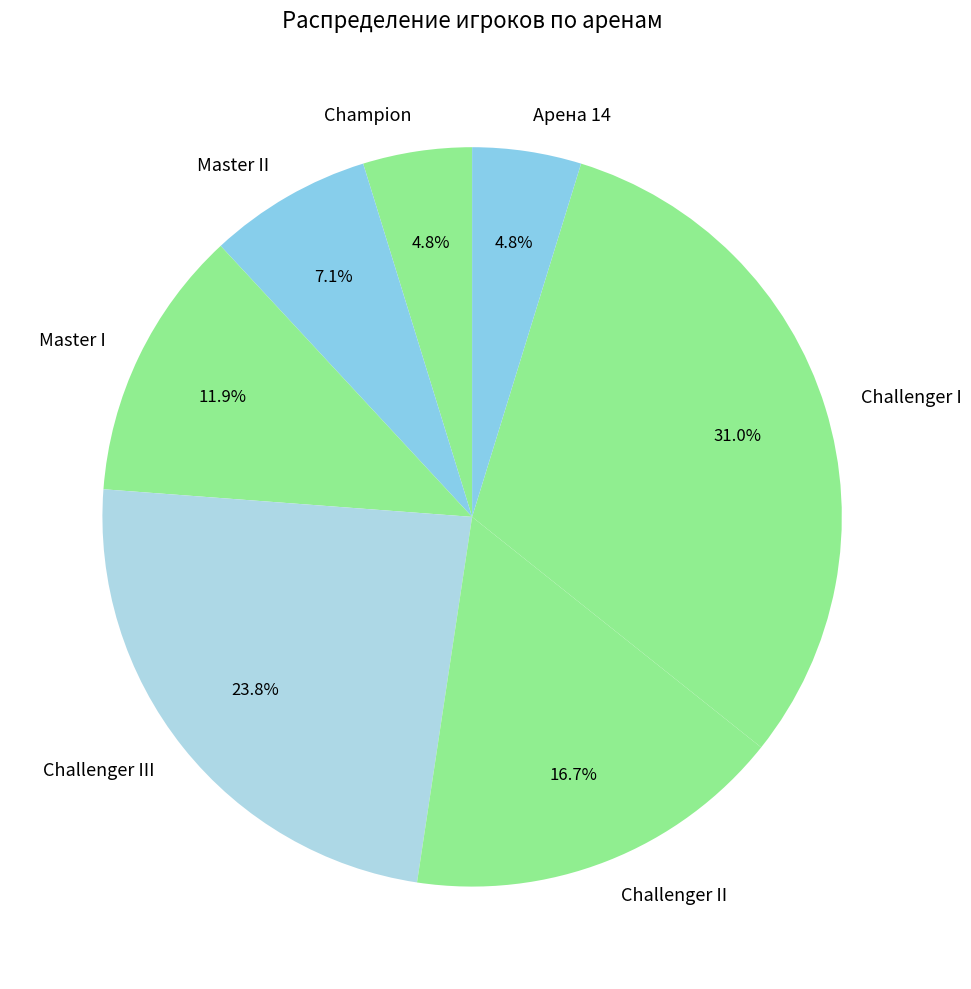

Is it true that Арена 14 is 5% of the pie?

True